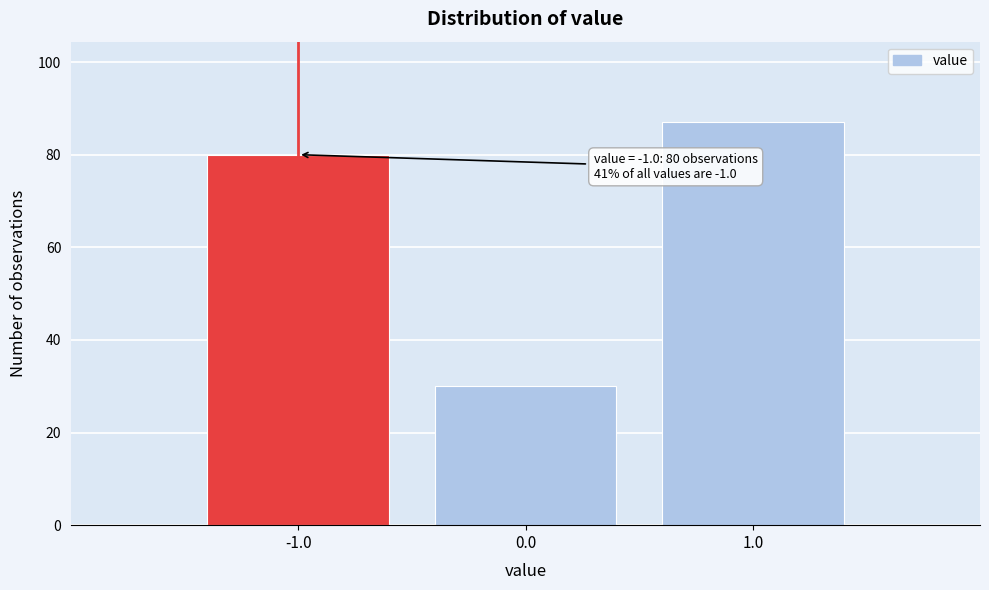

Which range on the x-axis has the tallest bar?

0.5 to 1.5